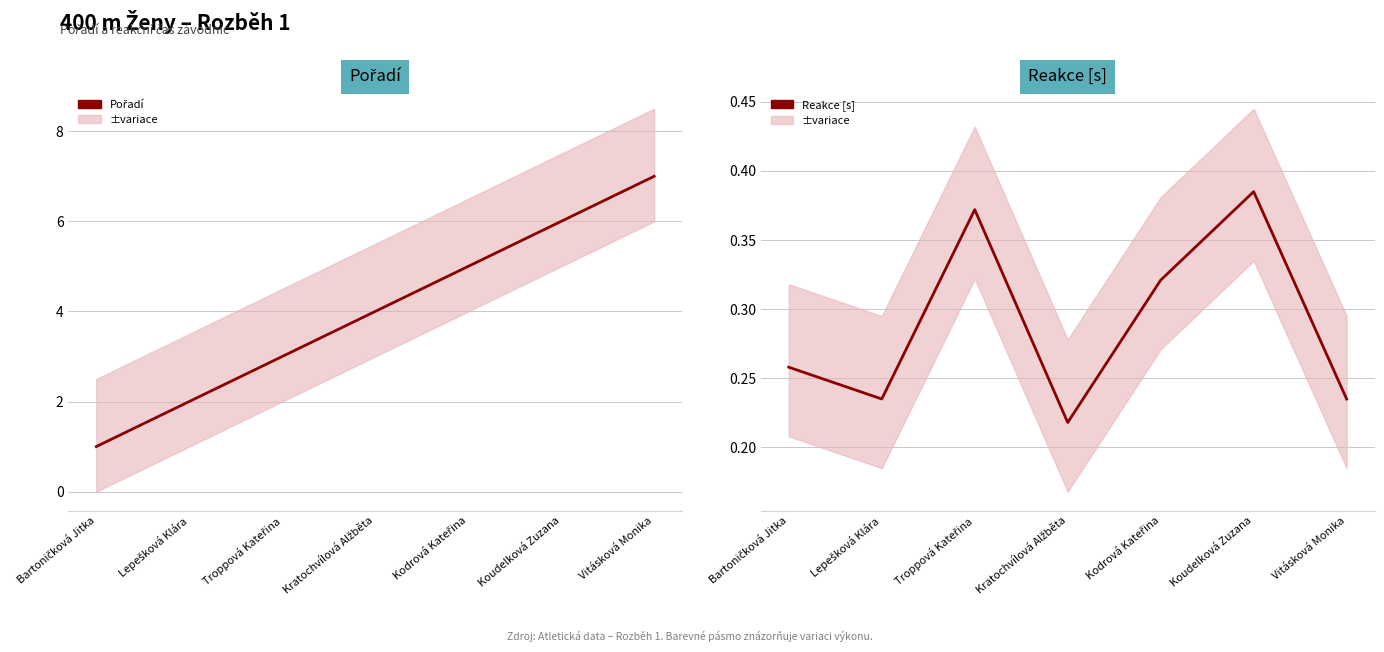

What is the difference between the maximum and minimum values in the Reakce [s] series?

0.2